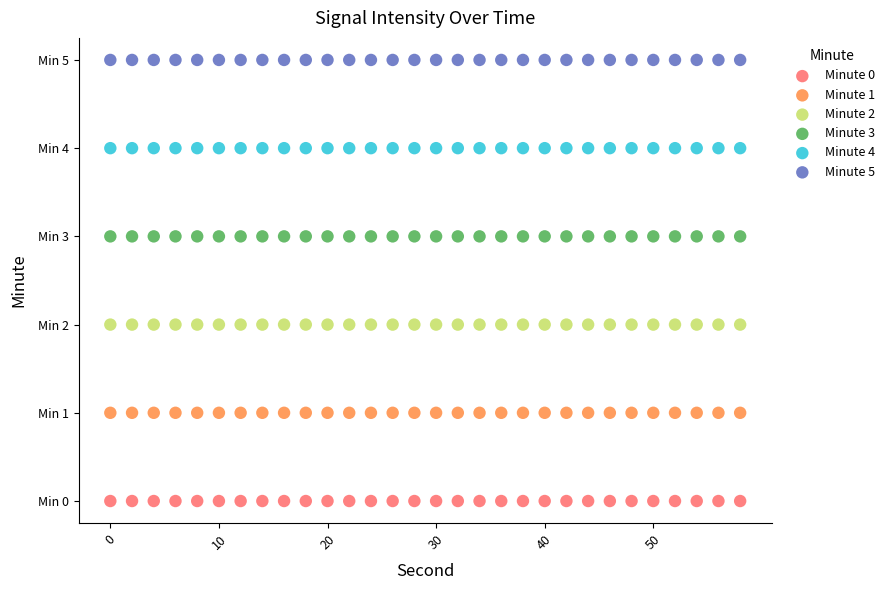

Which series contains the highest Y value?

Minute 5